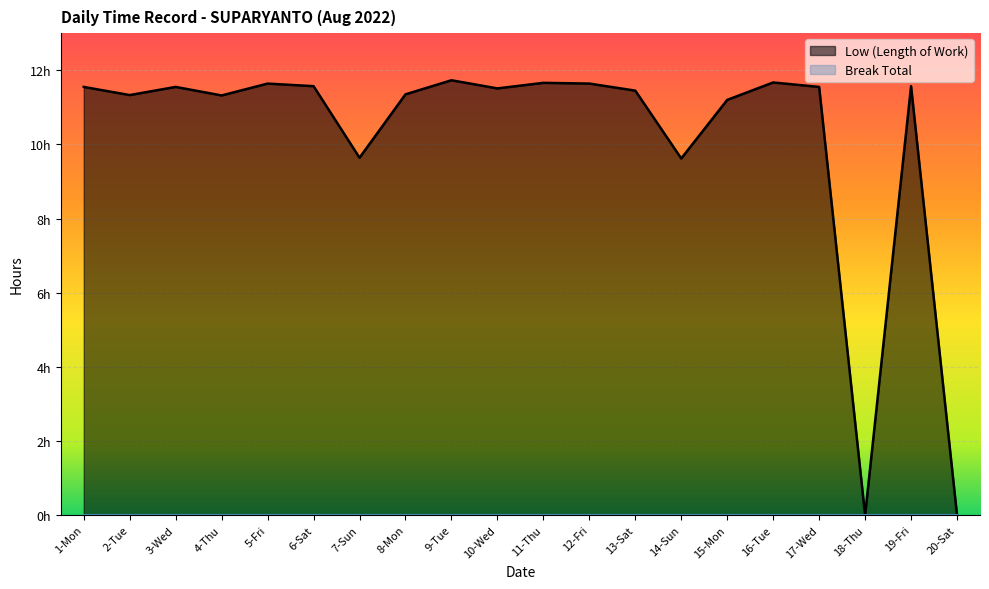

What is the sum of the values at 18-Thu and 10-Wed?

11.5